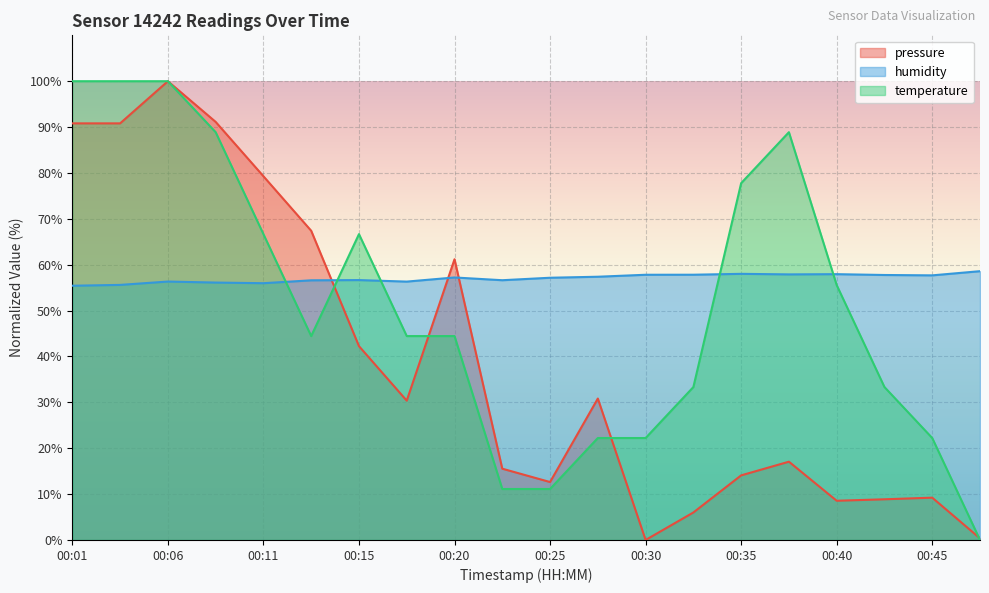

Where is the first local minimum for humidity?

00:11